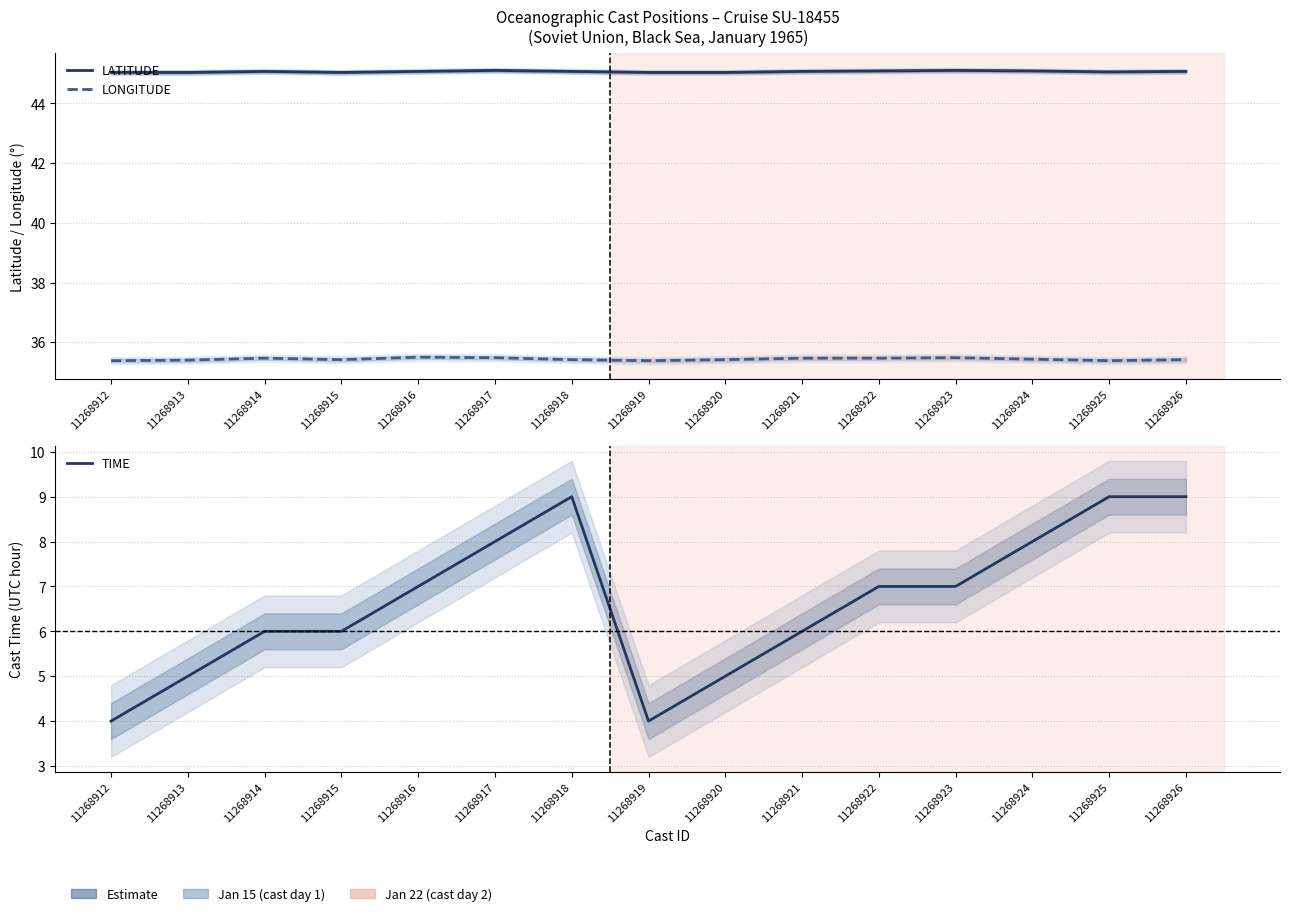

Count the number of categories in the chart.

15